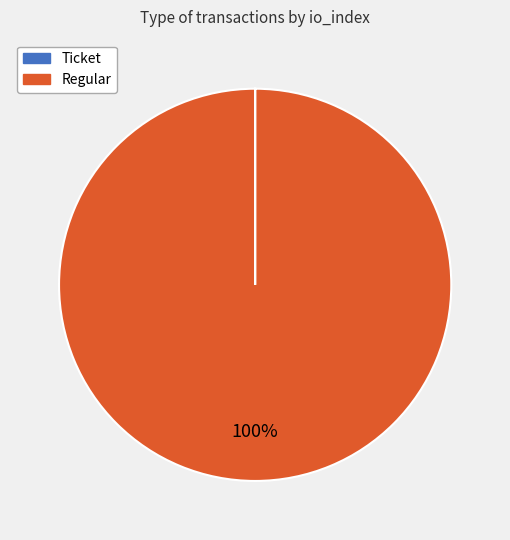

To the nearest percent, what percentage of the pie is Regular?

100%